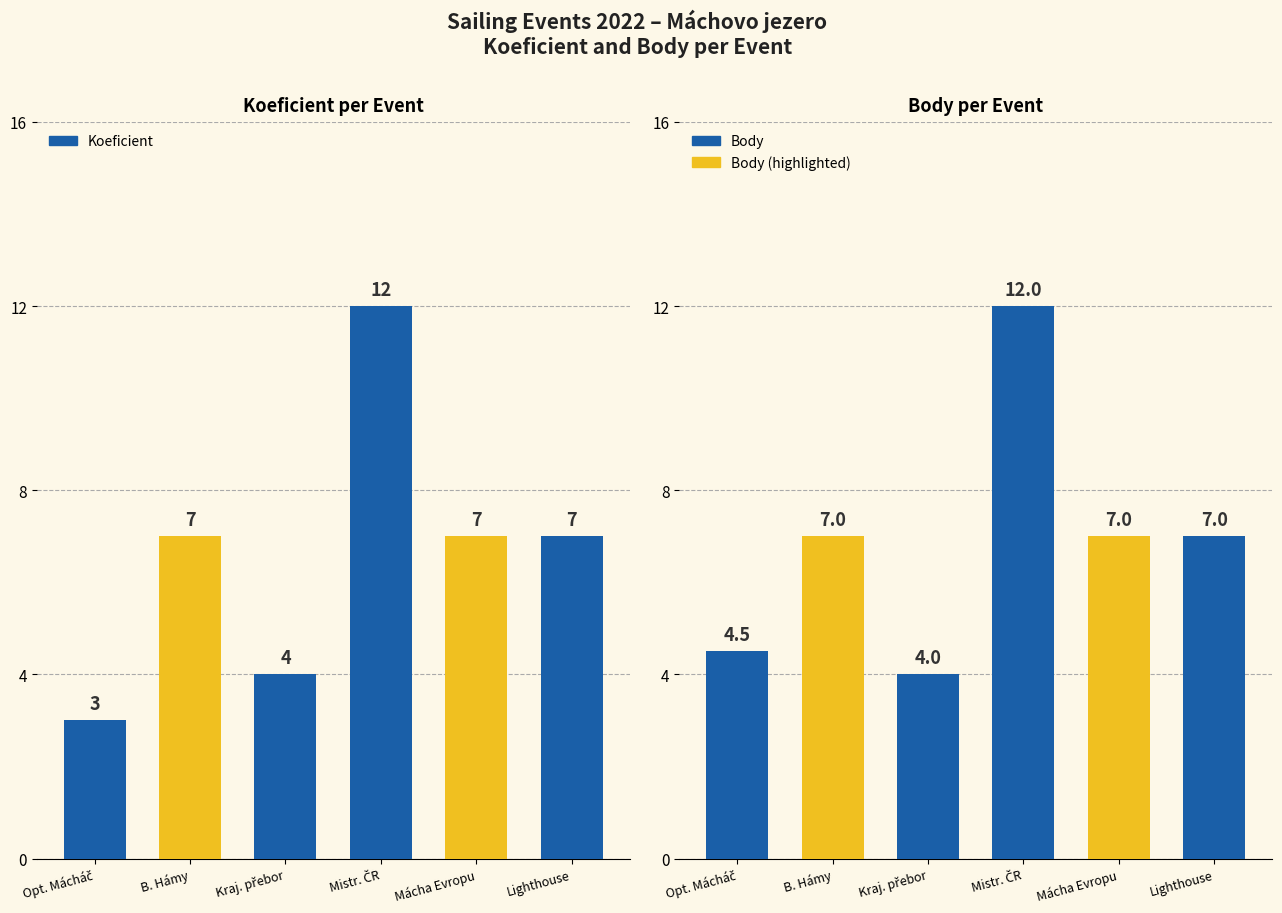

Is the value of Body at Mistr. ČR greater than the value of Koeficient at Mistr. ČR?

No